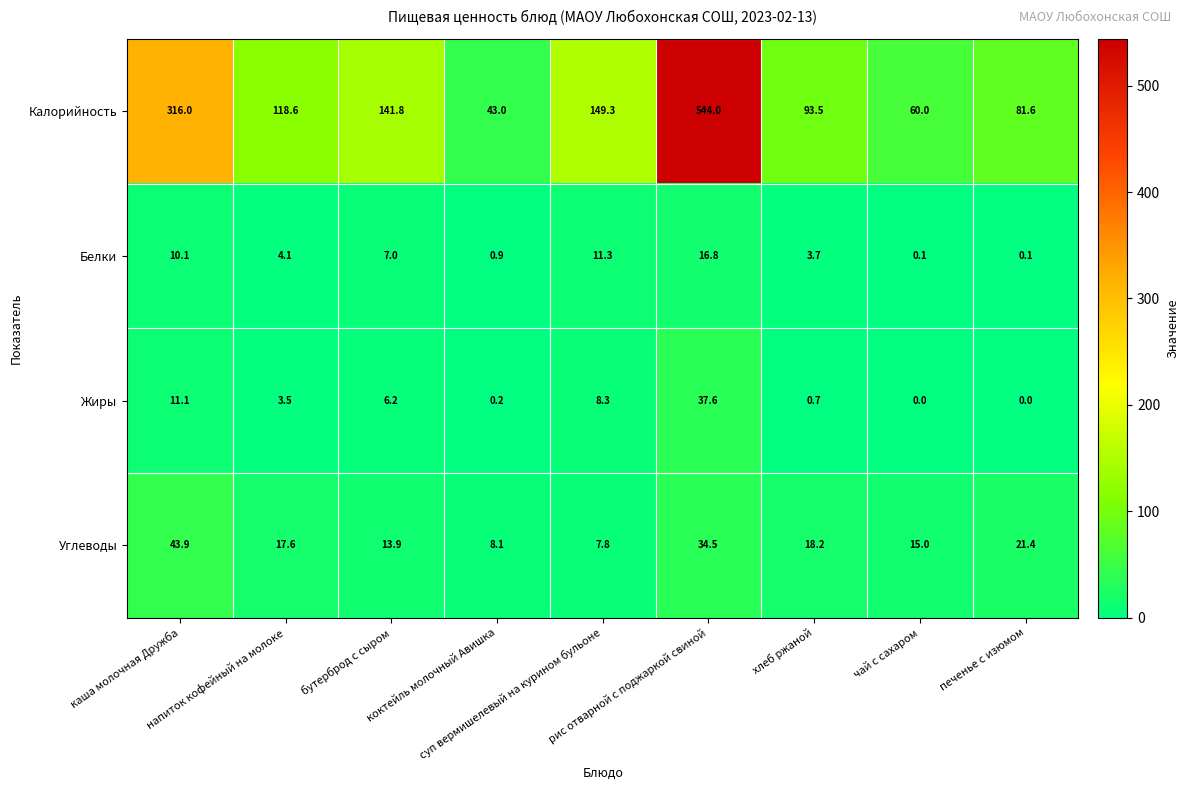

List the series in order of their peak value, highest first.

Калорийность, Углеводы, Жиры, Белки